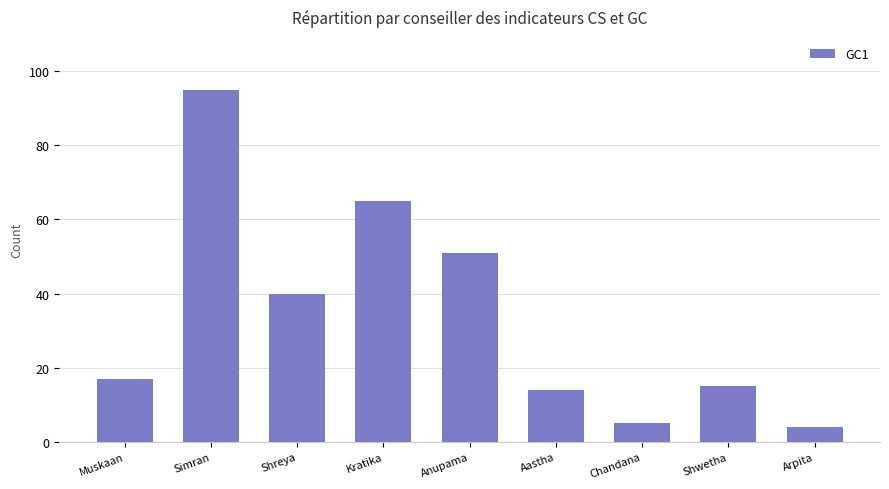

What is the maximum value shown in the chart?

95